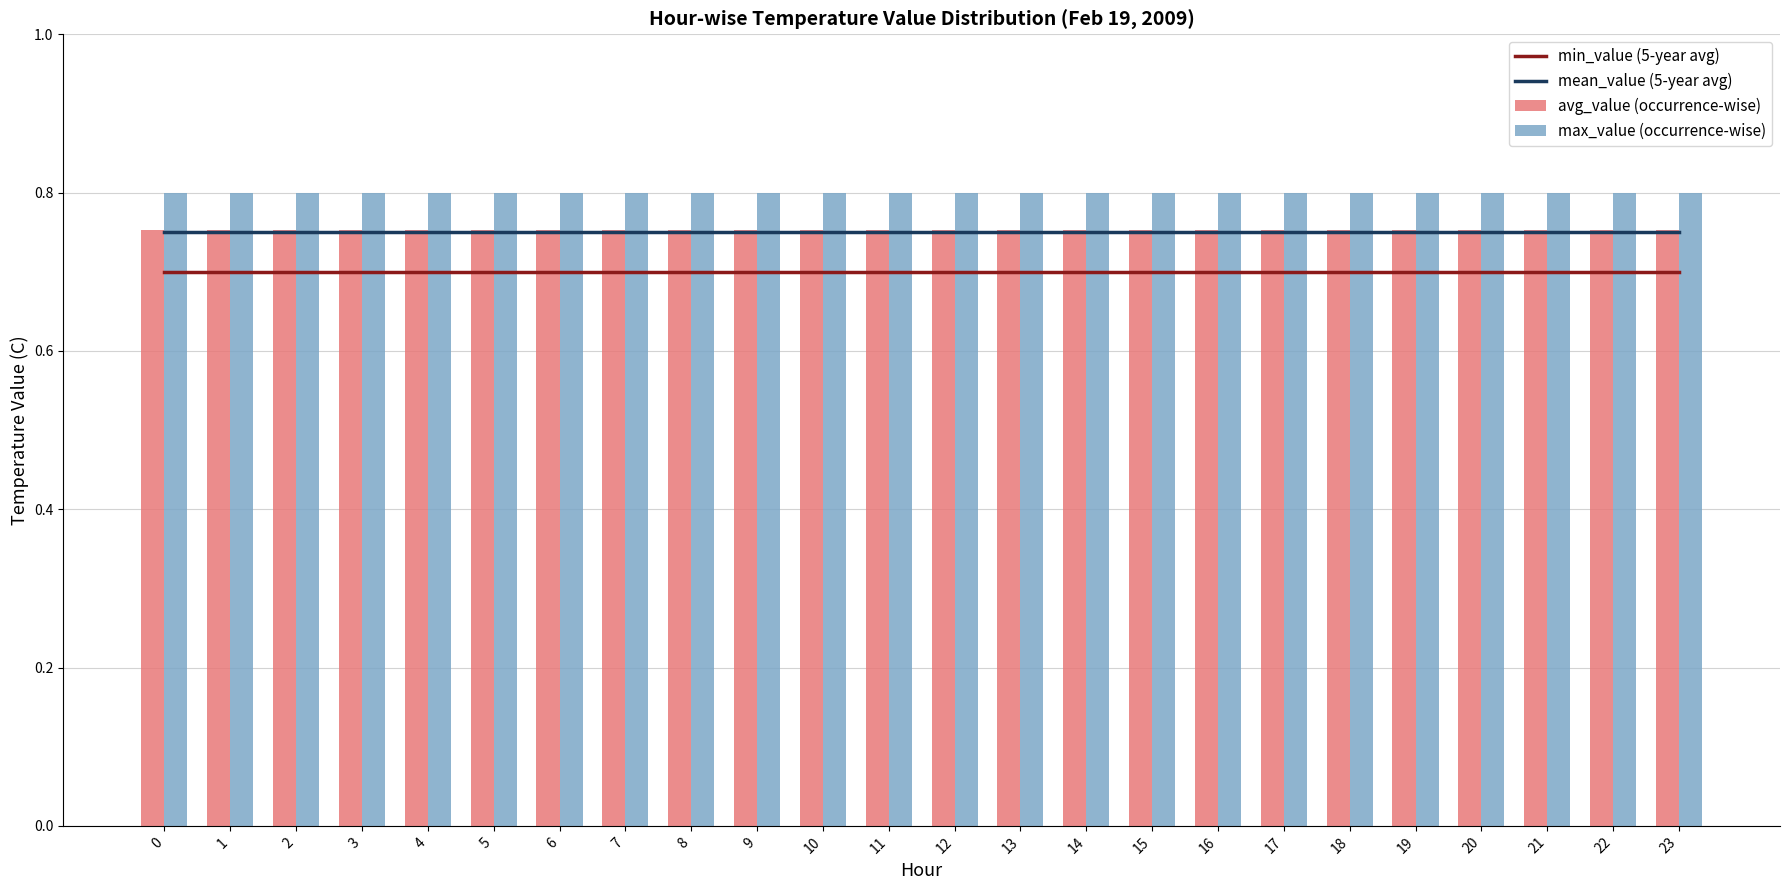

Count the number of categories in the chart.

24